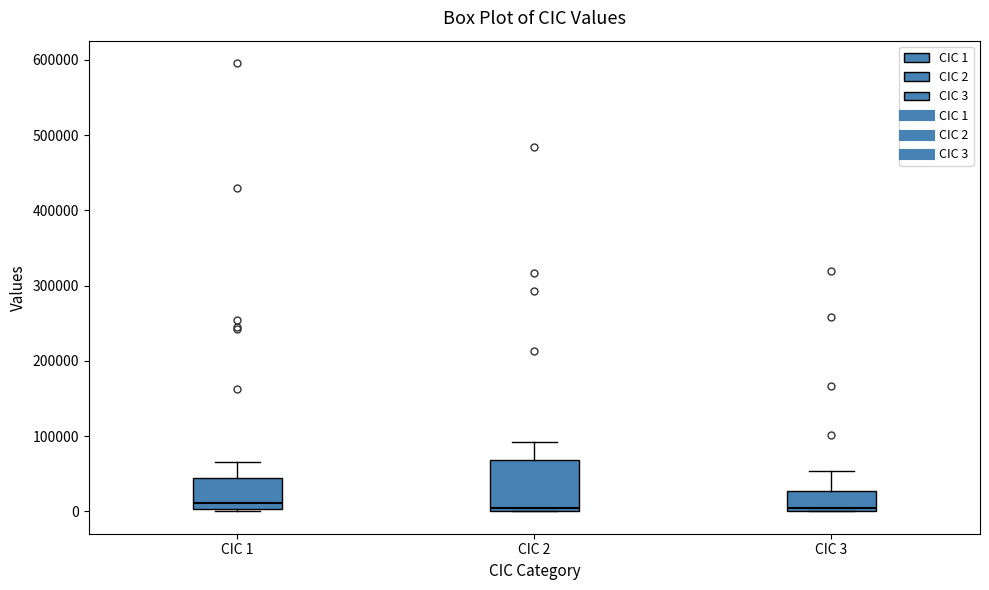

Which box is the tallest, from its lower edge to its upper edge?

CIC 2